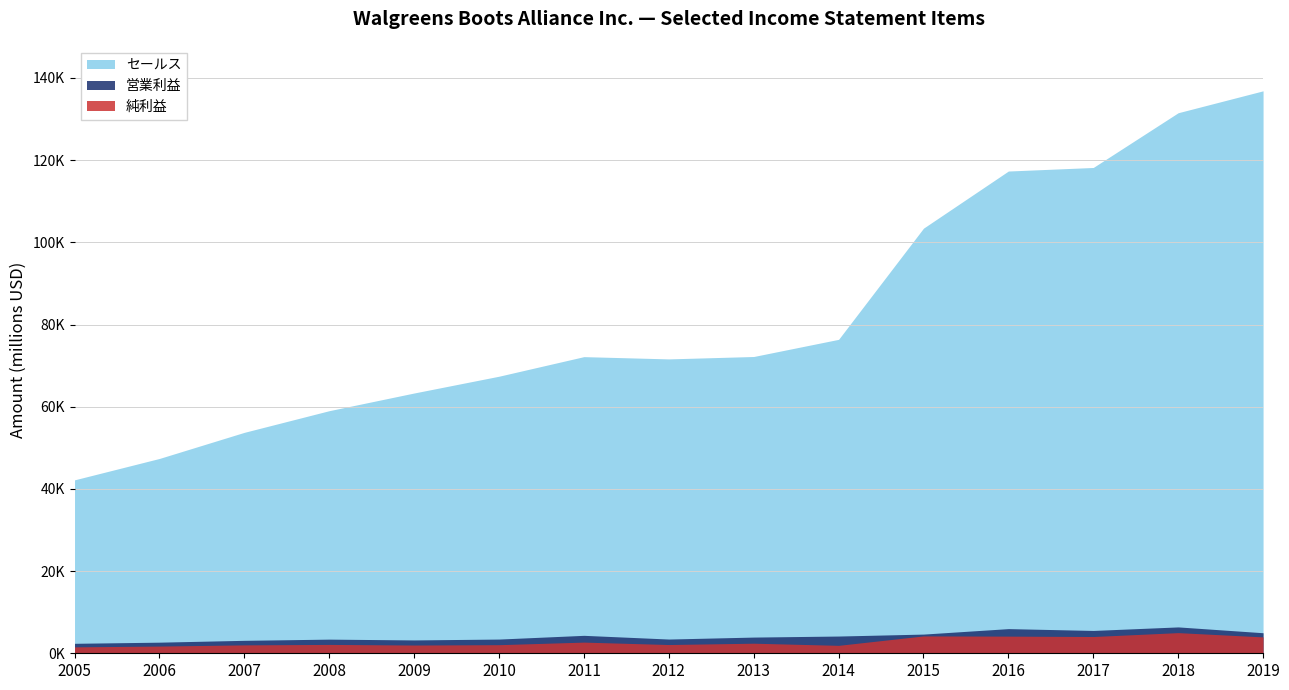

Rank the series at 2016 from highest to lowest value.

セールス, 営業利益, 純利益